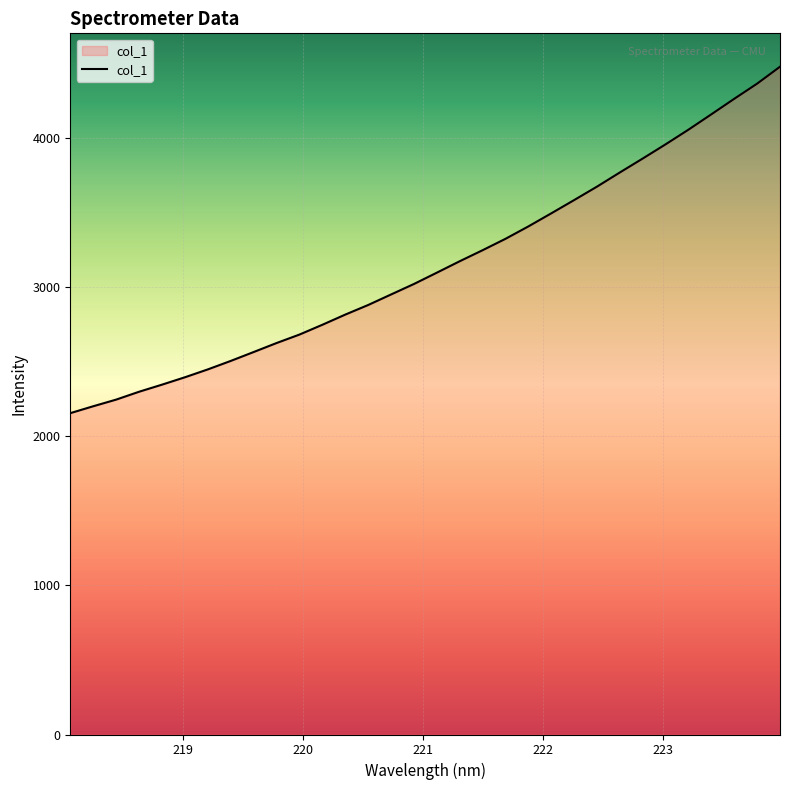

What is the greatest value displayed?

4480.4